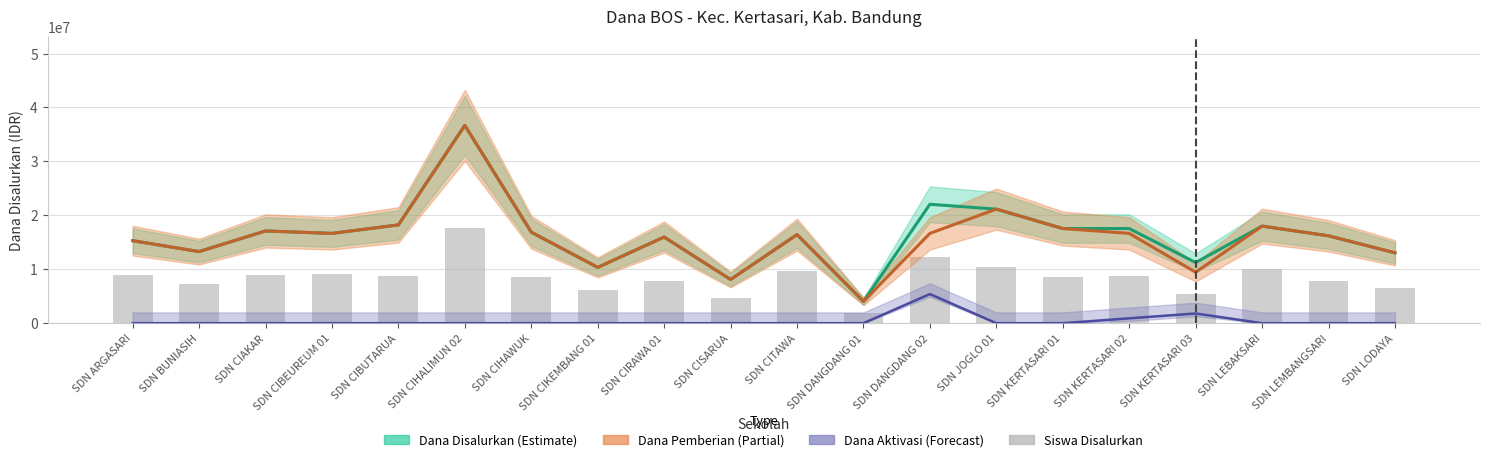

What is the label of the 12th bar from the right?

SDN CIRAWA 01